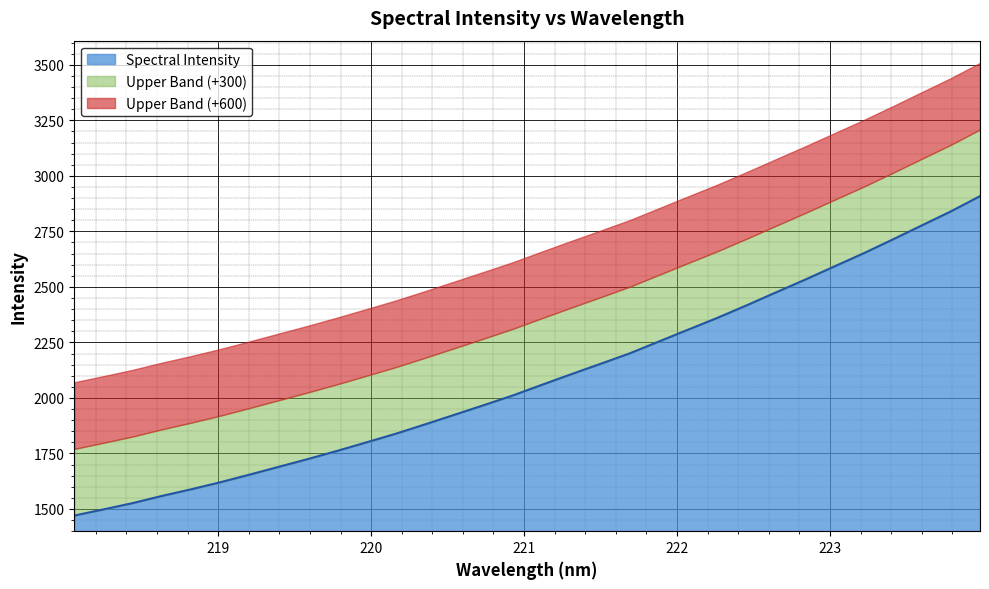

Which has a higher value, 221.8812 or 221.1174?

221.8812